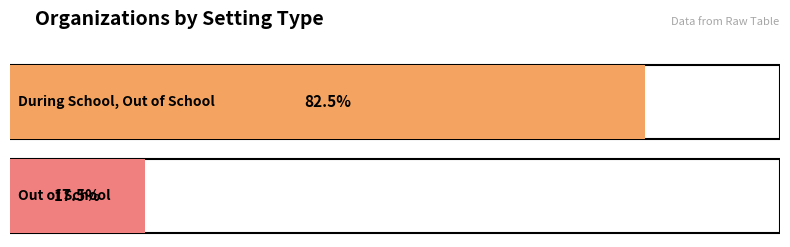

What is the value of the 2nd bar from the left?

18